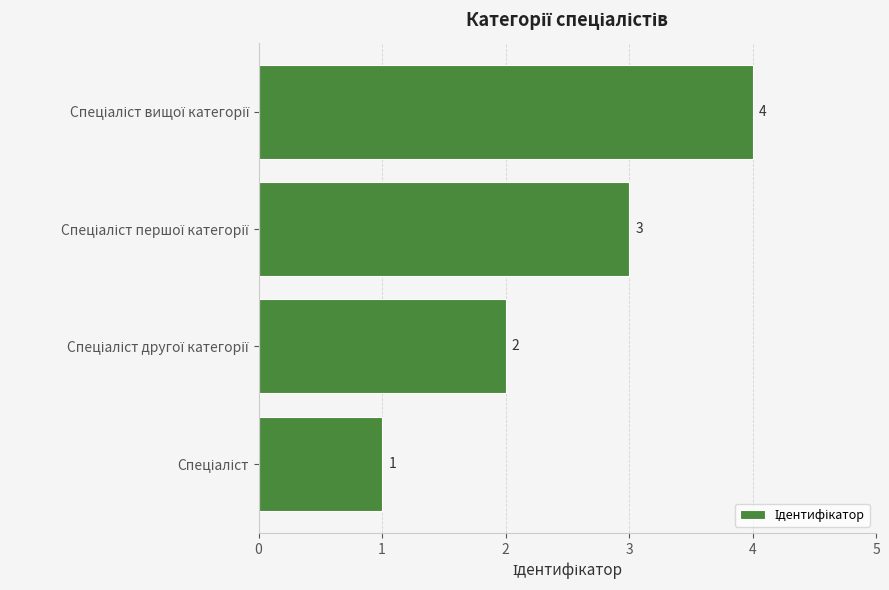

What is the difference between the second highest and second lowest values?

1